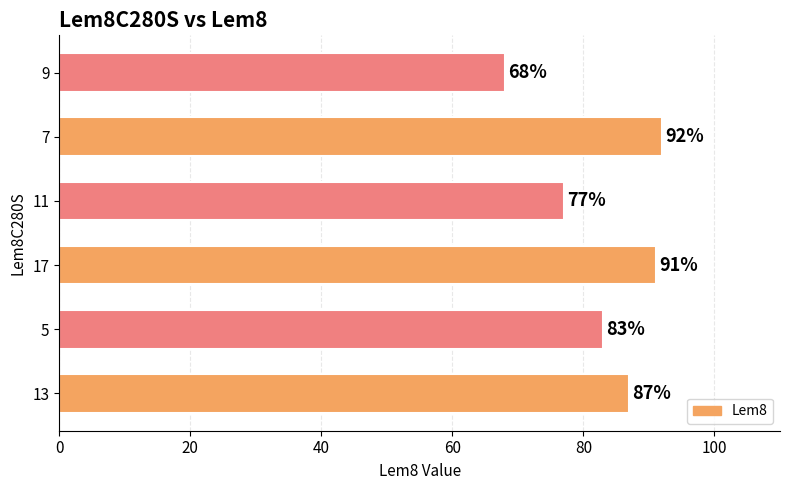

Reading top to bottom, extract all data points from this chart.

9=68	7=92	11=77	17=91	5=83	13=87